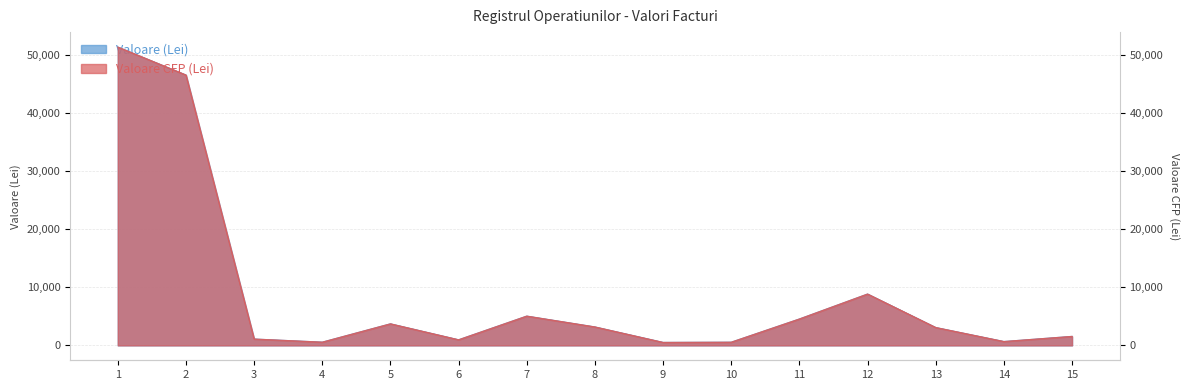

Read the Valoare (Lei) value at 9.

510.6